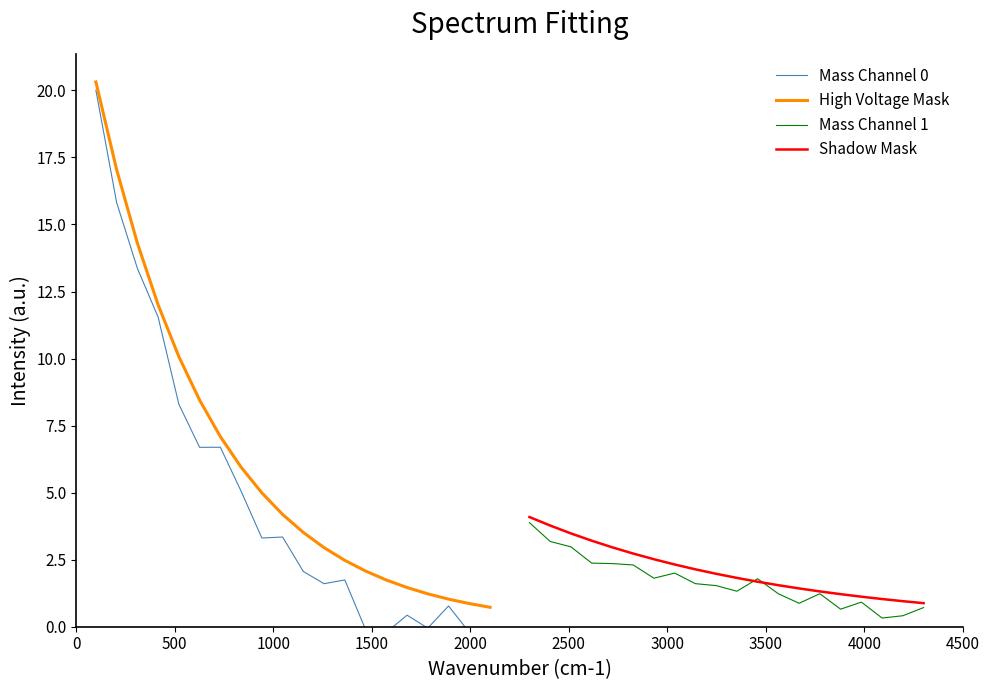

What is the highest value of the Shadow Mask series?

4.1